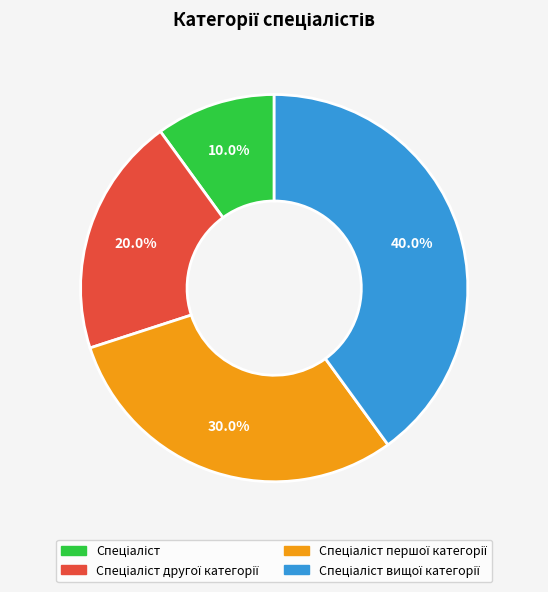

Does any single category account for the majority?

No